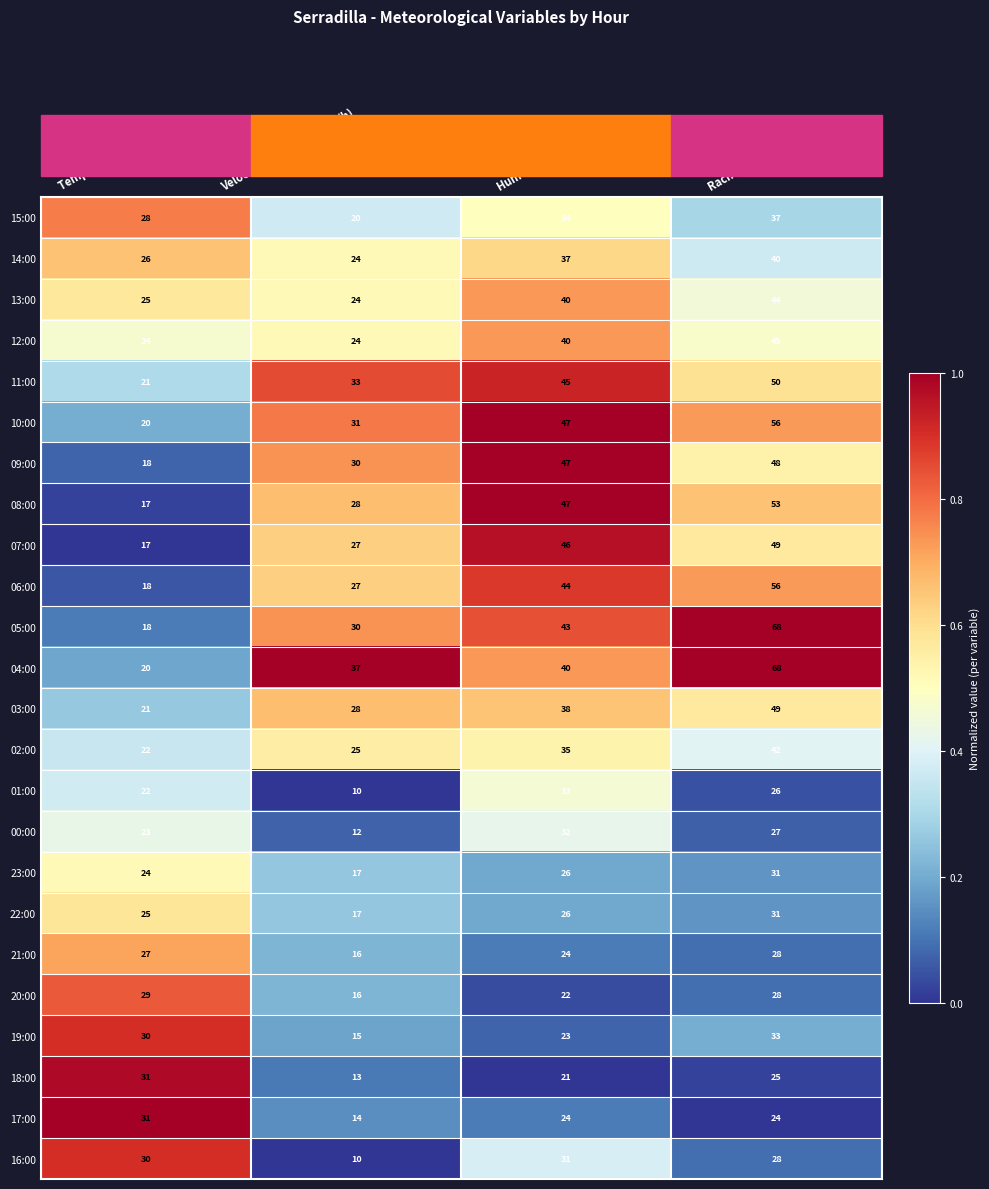

At which label is 03:00 closest to 35?

Humedad (%)